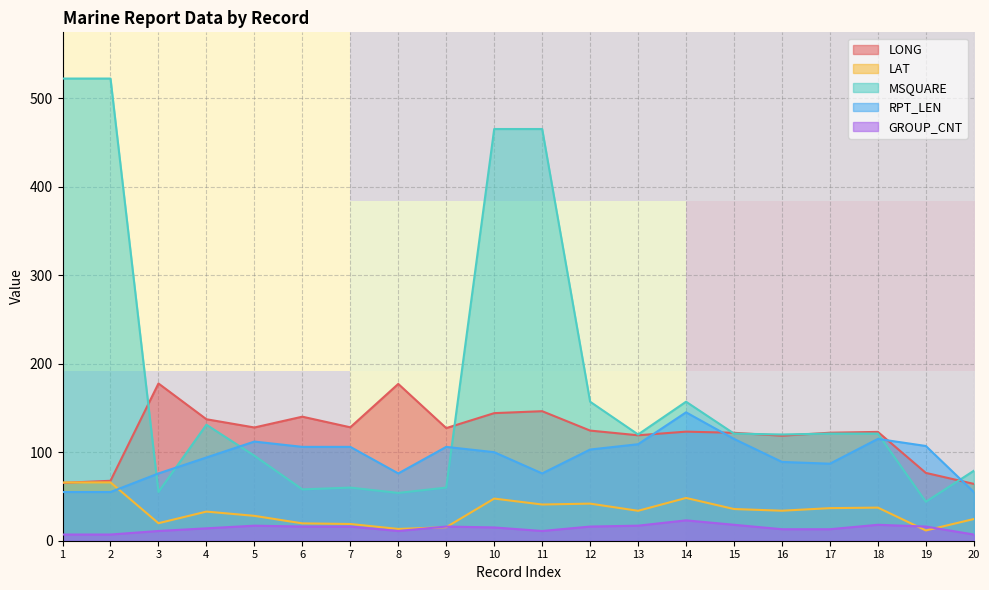

Is it true that LAT equals 35.8 at 15?

True